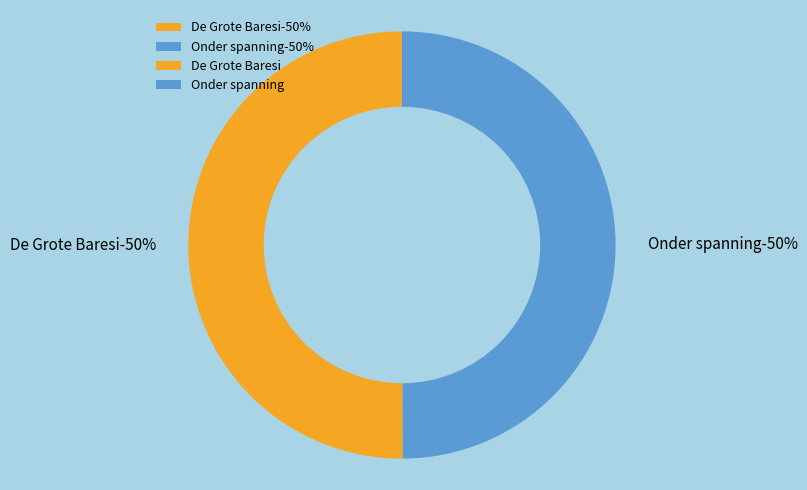

The Onder spanning slice represents 50% of the pie. True or false?

True